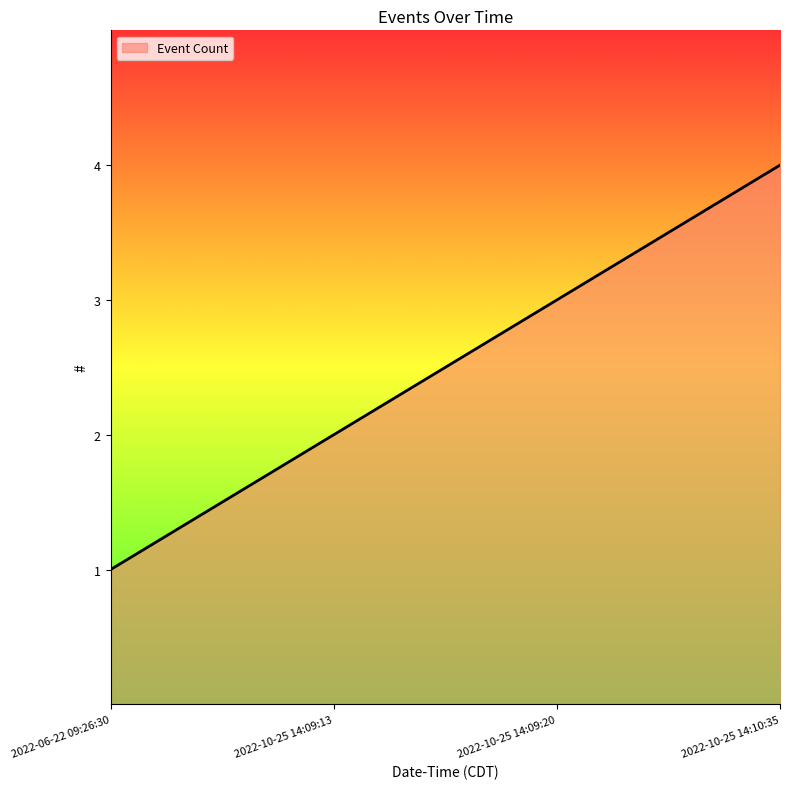

Does the chart display data point markers on the line(s)?

No